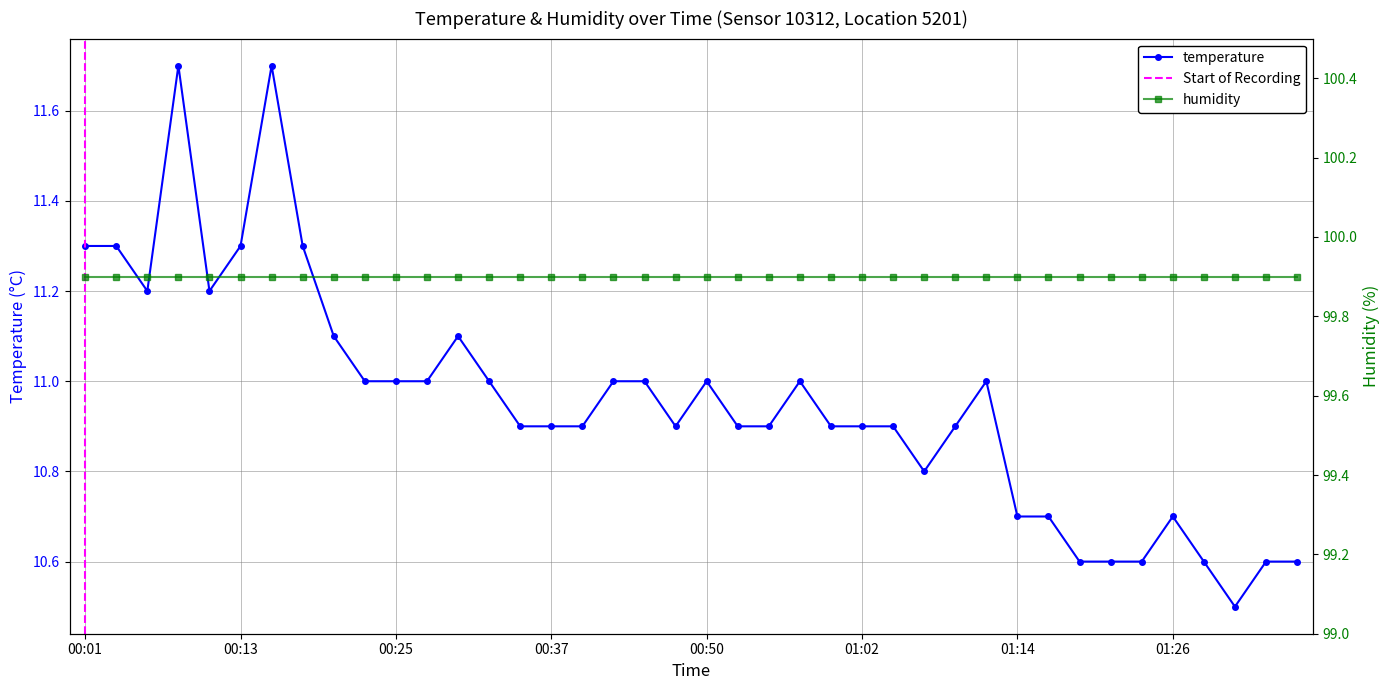

How many data points does each series have?

40